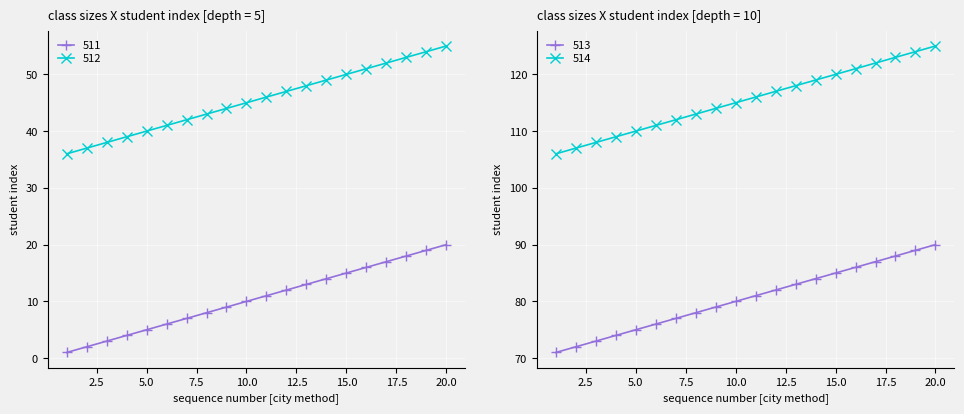

True or false: 514 has a value of 117 at 12.

True